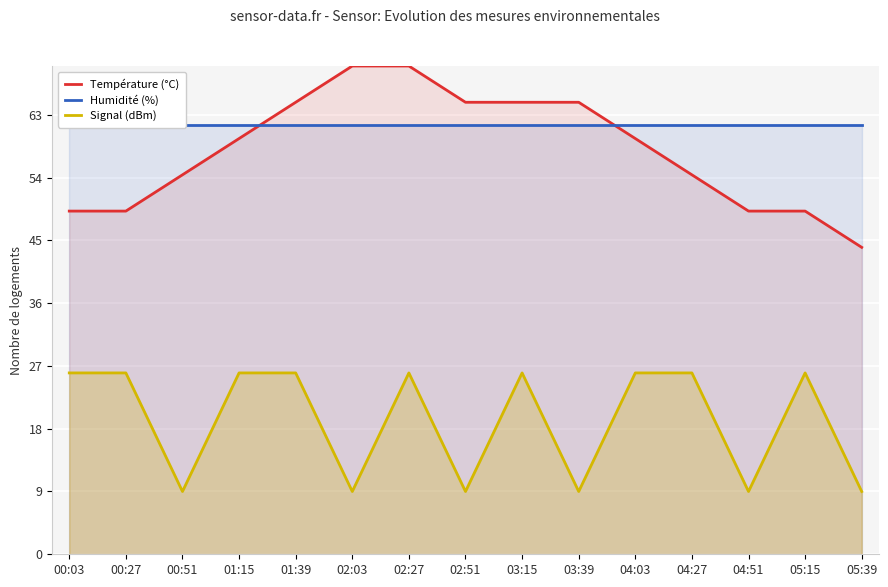

The value of Humidité (%) at 01:15 is 61.5. True or false?

True